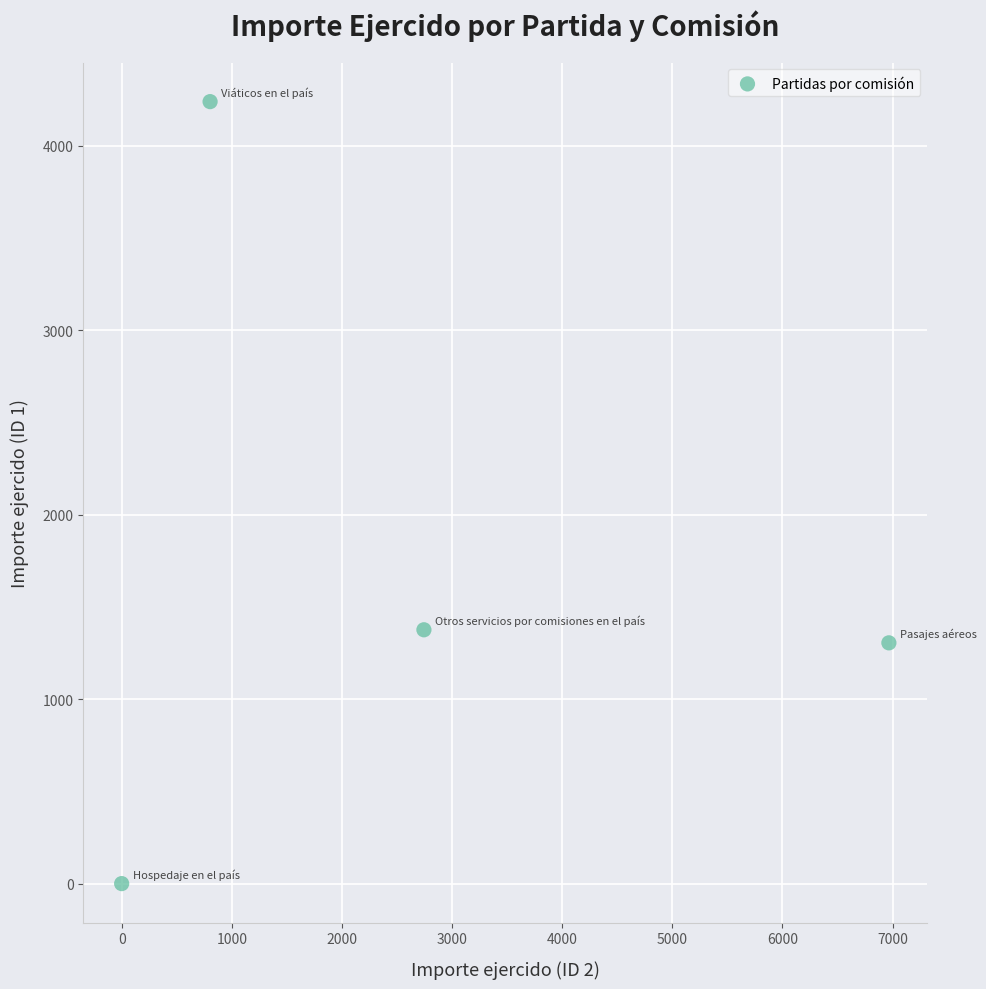

What Y value in the scatter plot is closest to 2119?

1375.8